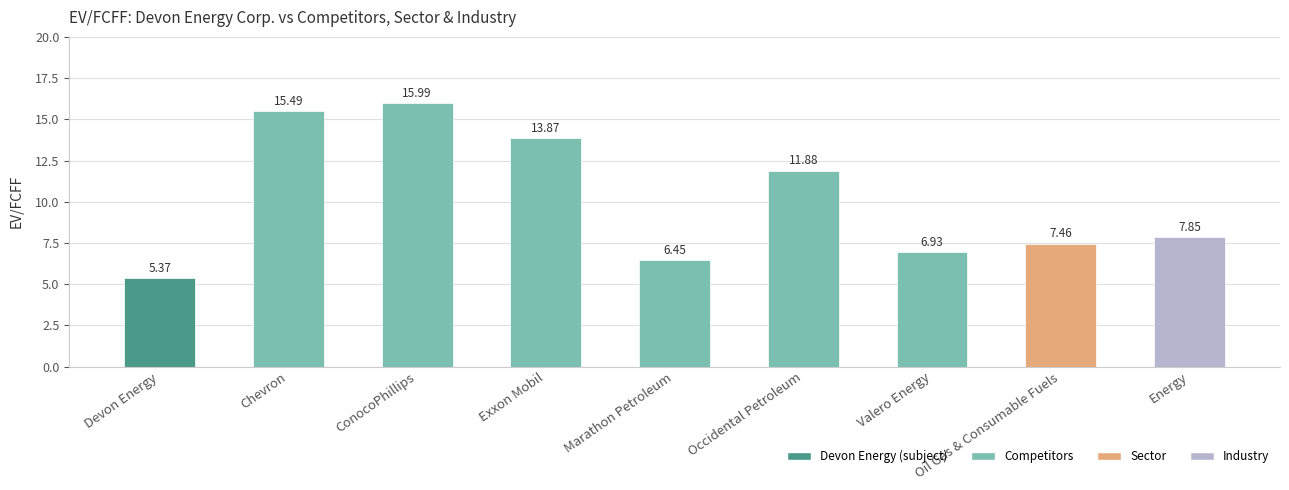

Approximately how many times larger is the value at Valero Energy compared to Chevron?

0.4